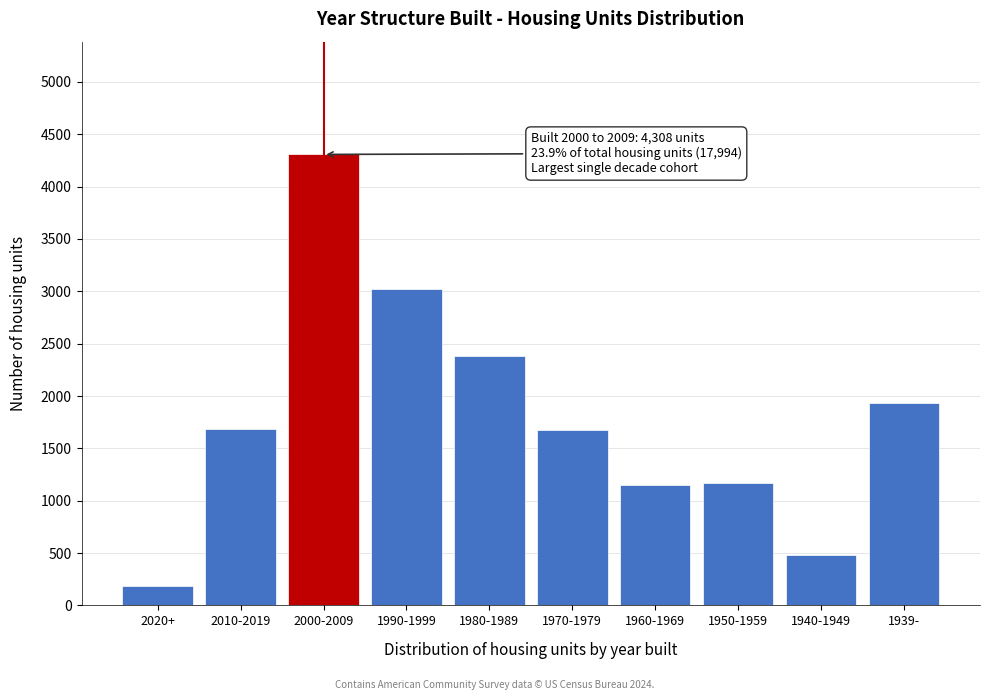

The value at 1950-1959 is 1169. True or false?

True